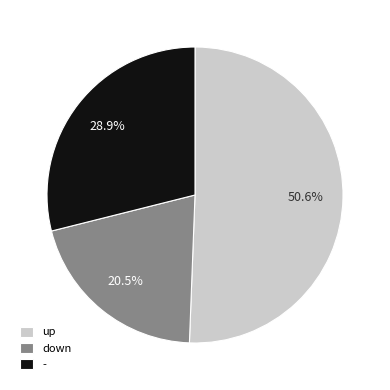

How many slices are in this pie chart?

3